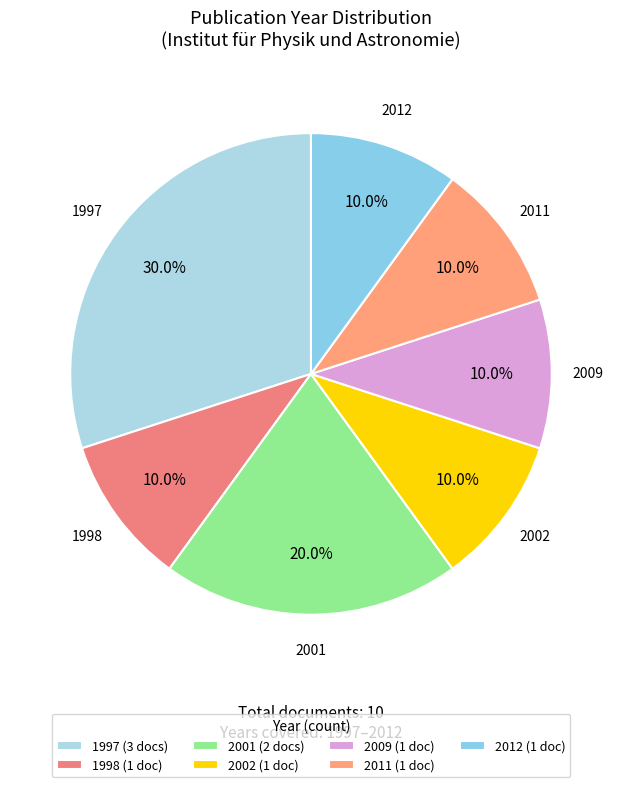

How many segments does this pie chart have?

7